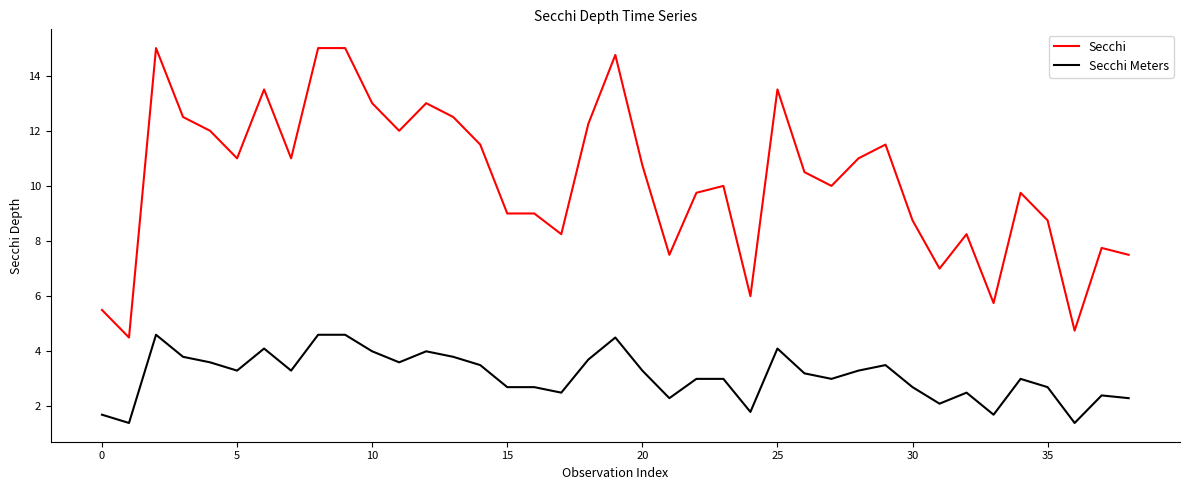

What is the highest value of the Secchi series?

15.0